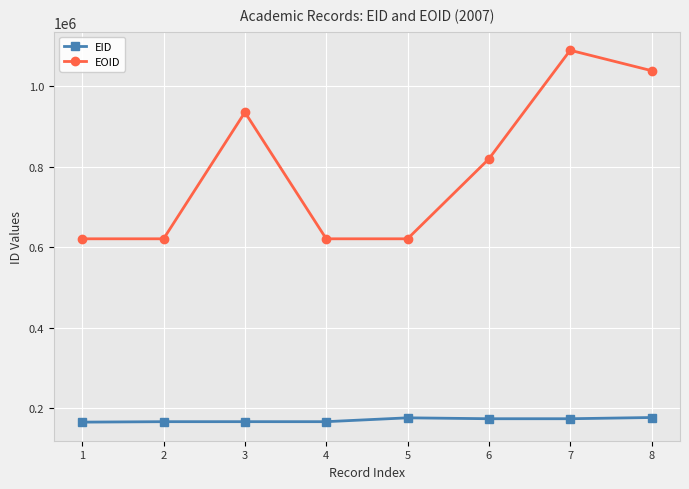

Between 3 and 7, which series saw the biggest shift?

EOID